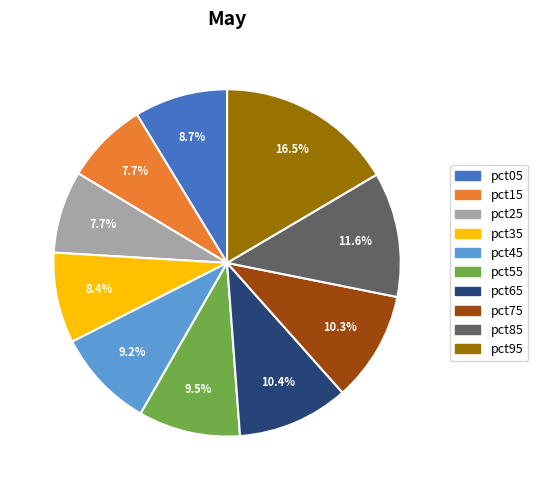

Which has a higher value, pct95 or pct05?

pct95